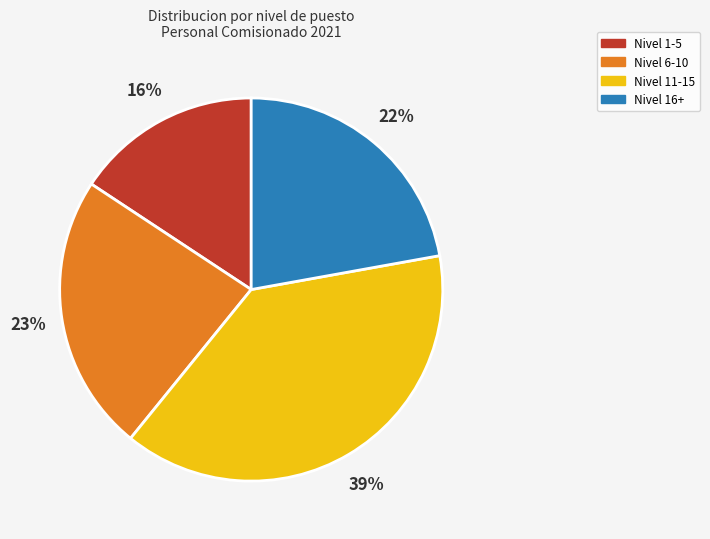

To the nearest percent, what portion does Nivel 6-10 represent?

23%